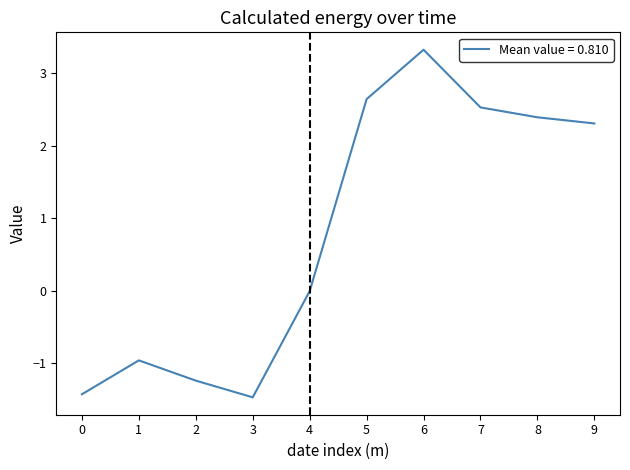

What is the difference between the values at 8 and 6?

0.9